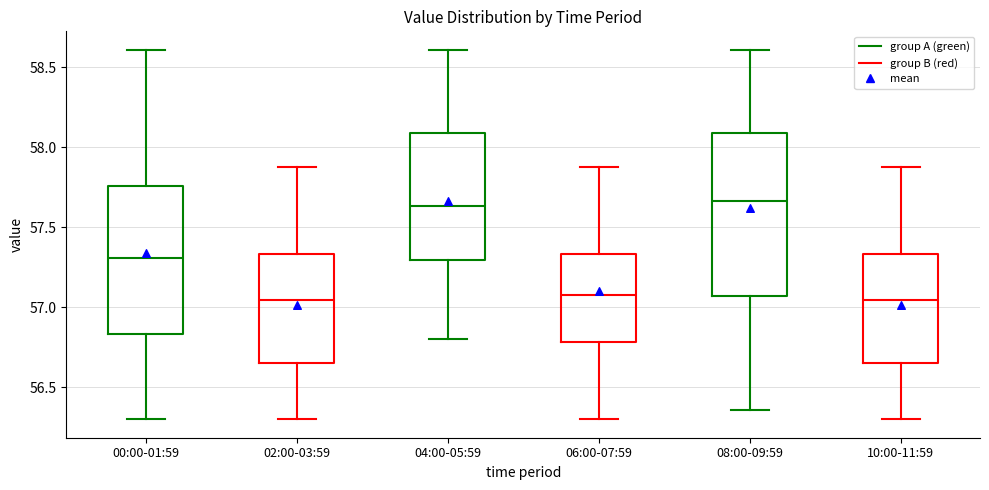

Reading left to right, transcribe this box plot: for each box, give where its median line is, the range the box spans, and where its two whiskers end, as read against the y-axis. The values are not printed on the chart, so give them approximately, as read against the axis.

00:00-01:59: median 57.30, box 56.85 to 57.75, whiskers 56.30 to 58.60
02:00-03:59: median 57.05, box 56.65 to 57.35, whiskers 56.30 to 57.90
04:00-05:59: median 57.65, box 57.30 to 58.10, whiskers 56.80 to 58.60
06:00-07:59: median 57.10, box 56.80 to 57.35, whiskers 56.30 to 57.90
08:00-09:59: median 57.65, box 57.05 to 58.10, whiskers 56.35 to 58.60
10:00-11:59: median 57.05, box 56.65 to 57.35, whiskers 56.30 to 57.90